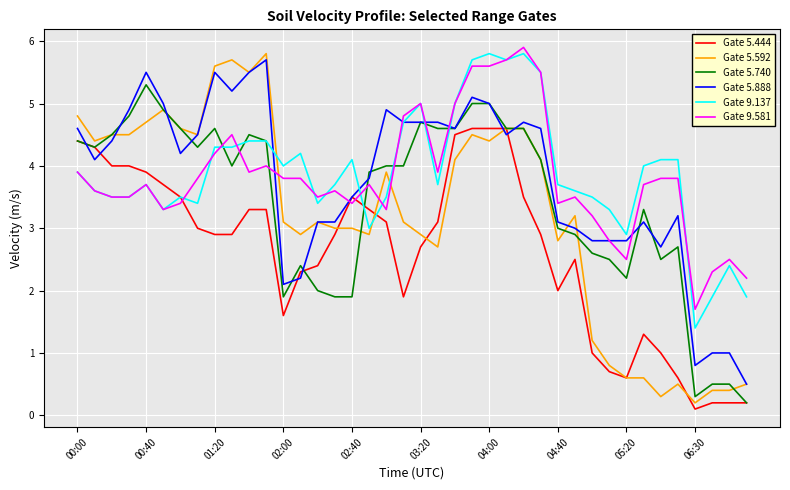

Which series has the widest spread of values?

Gate 5.592